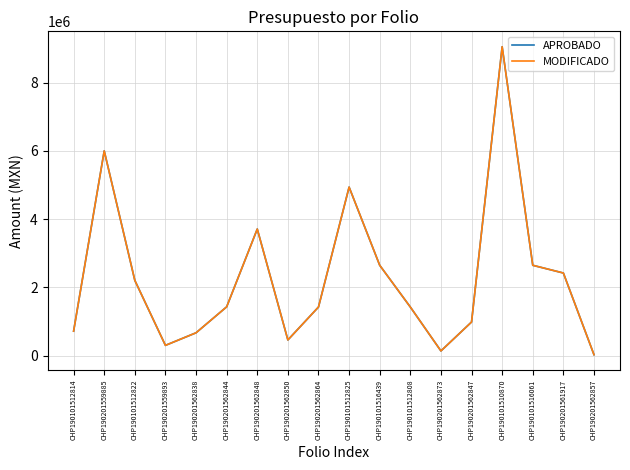

How many interior local valleys does the MODIFICADO series have?

3